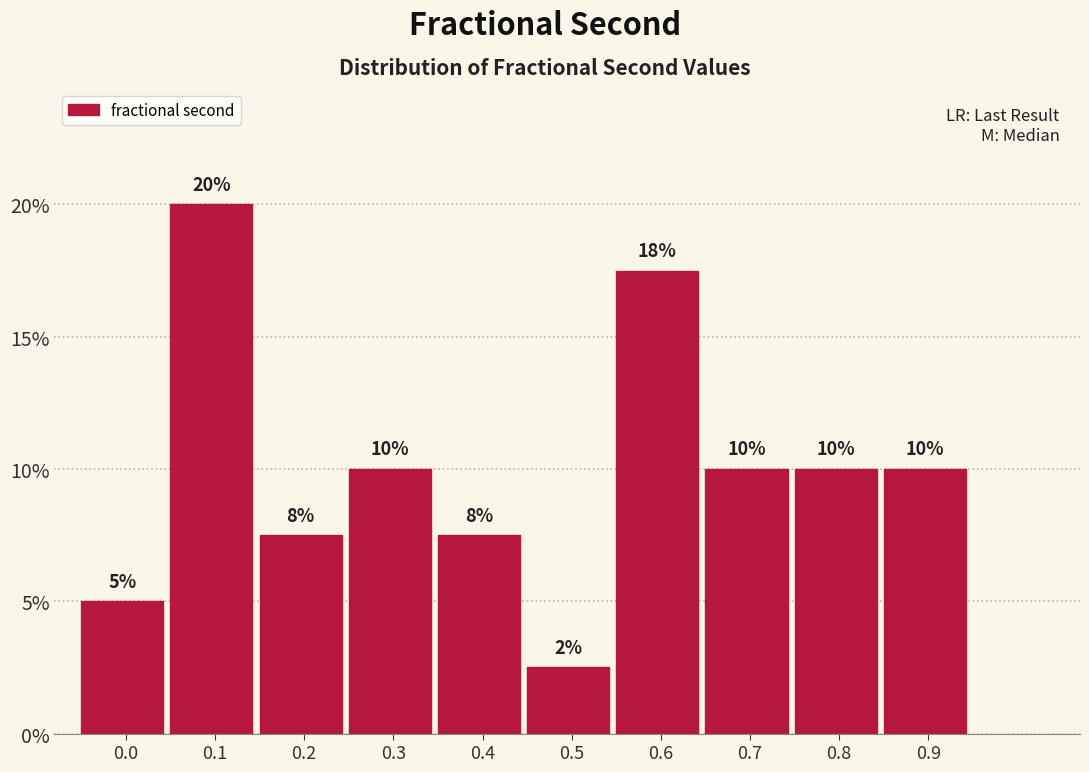

What is the value of the 4th bar from the left?

10.0